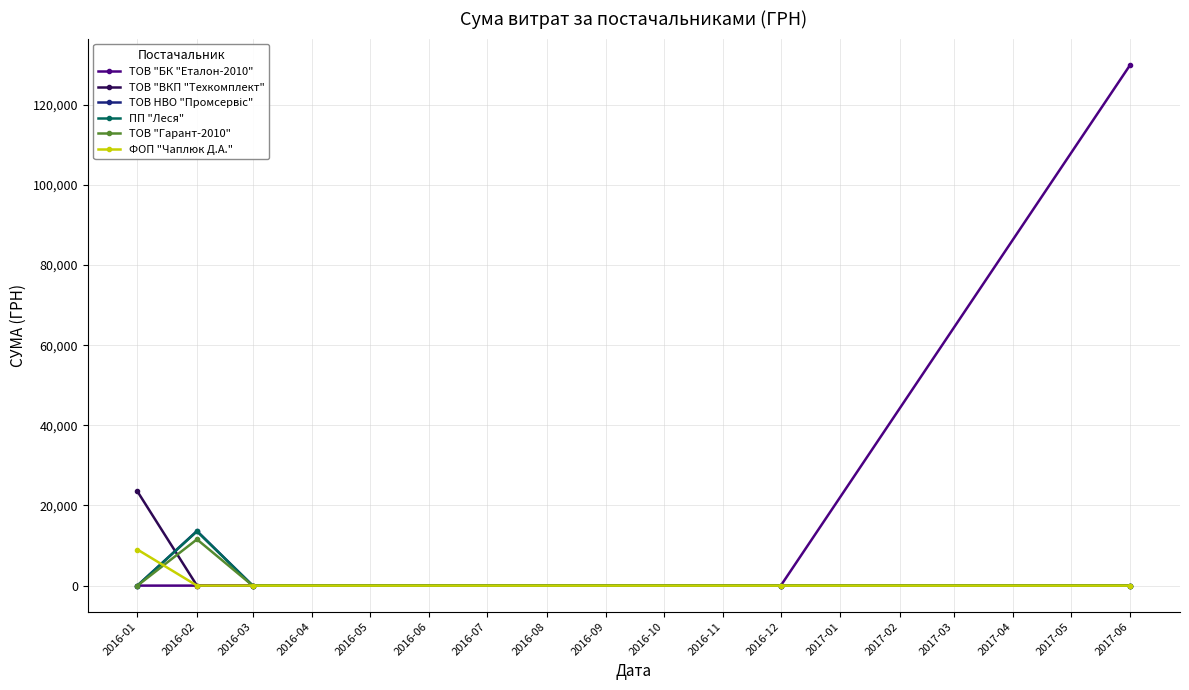

Count the number of categories in the chart.

5